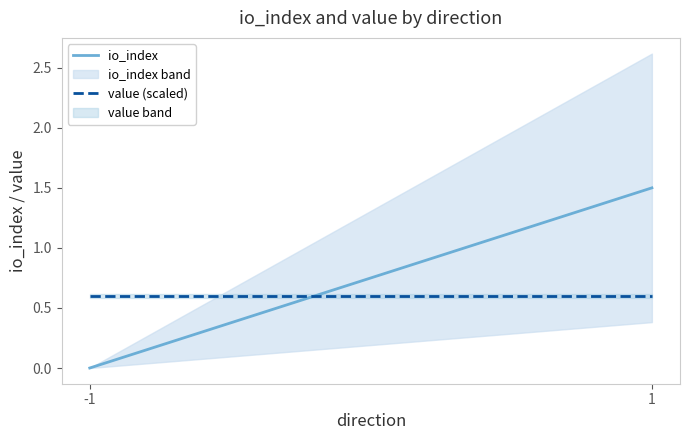

The value (scaled) series shows 0.9 at 1. True or false?

False